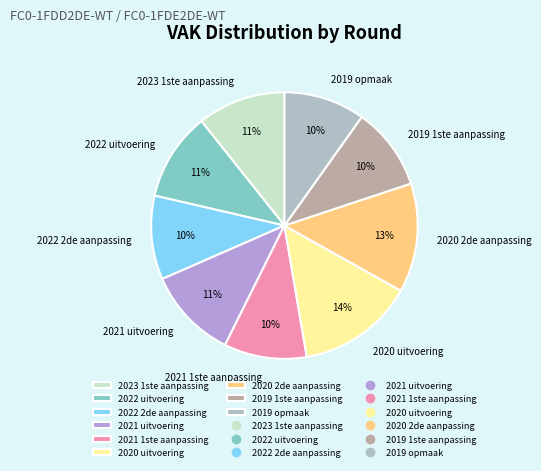

Do 2022 uitvoering and 2021 1ste aanpassing together represent more than half of the pie?

No